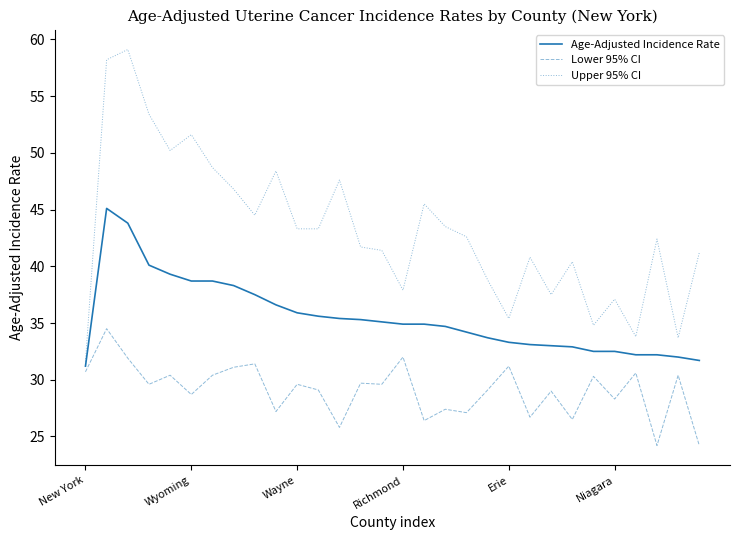

Which series has the largest range (max minus min)?

Upper 95% CI